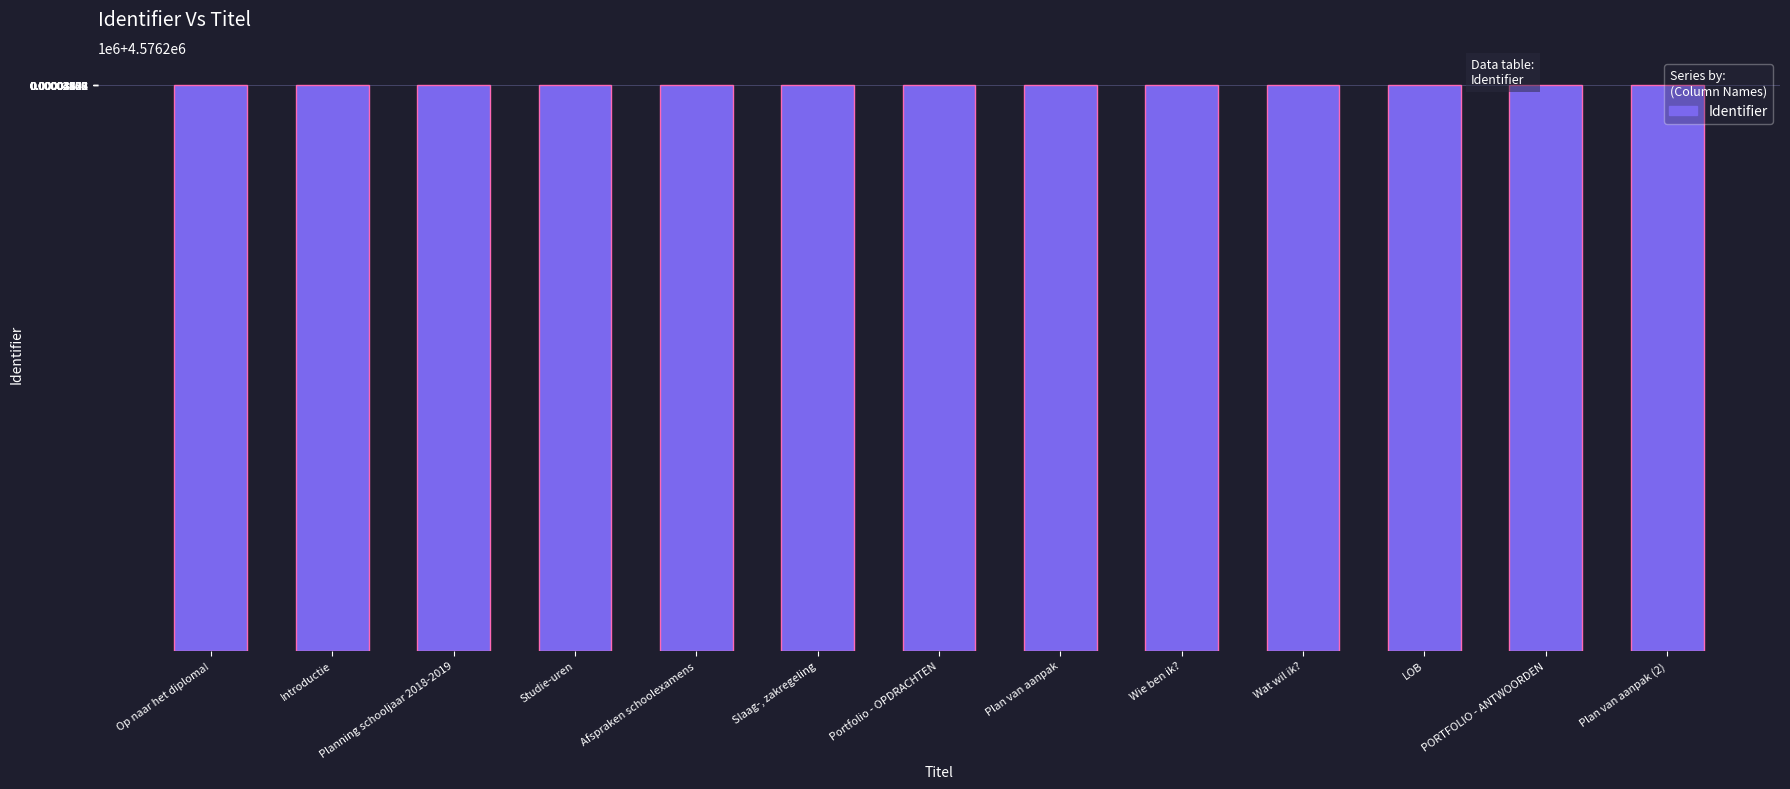

Are the bars grouped side by side (vs. stacked)?

No